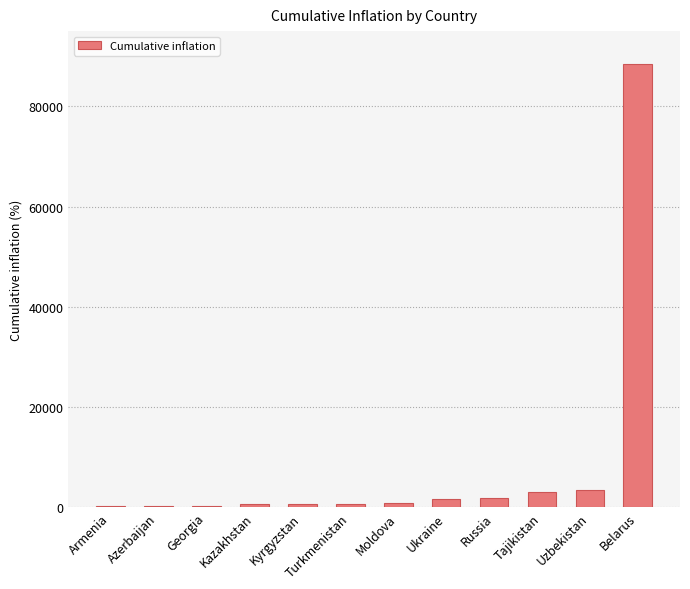

How many data points does each series have?

12